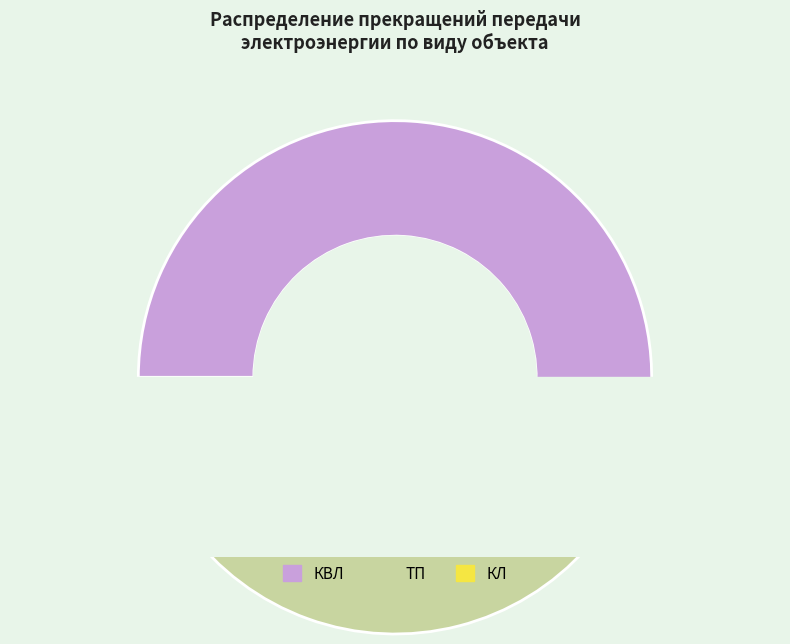

Does any single category account for the majority?

Yes